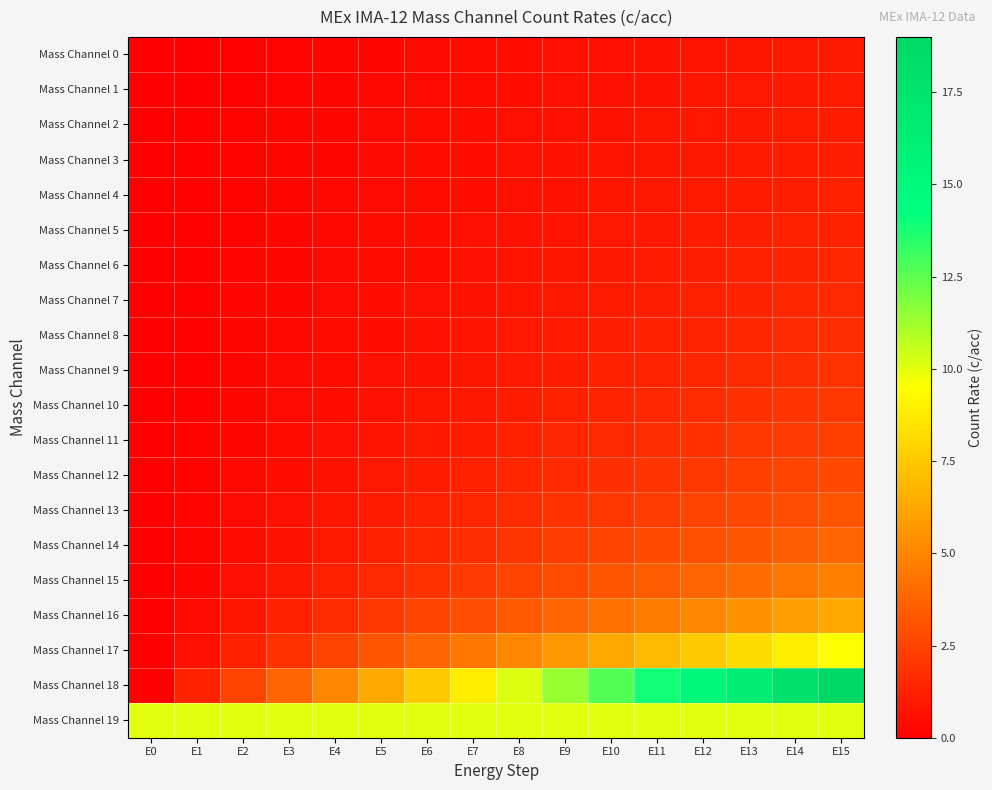

How many categories are shown in the chart?

16